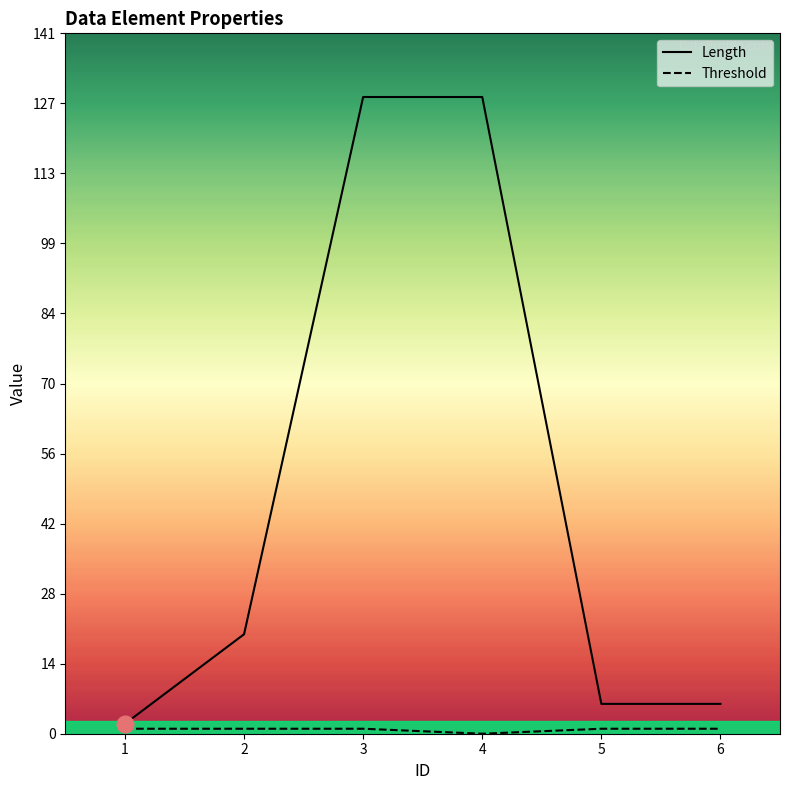

At how many categories does at least one series exceed 65?

2